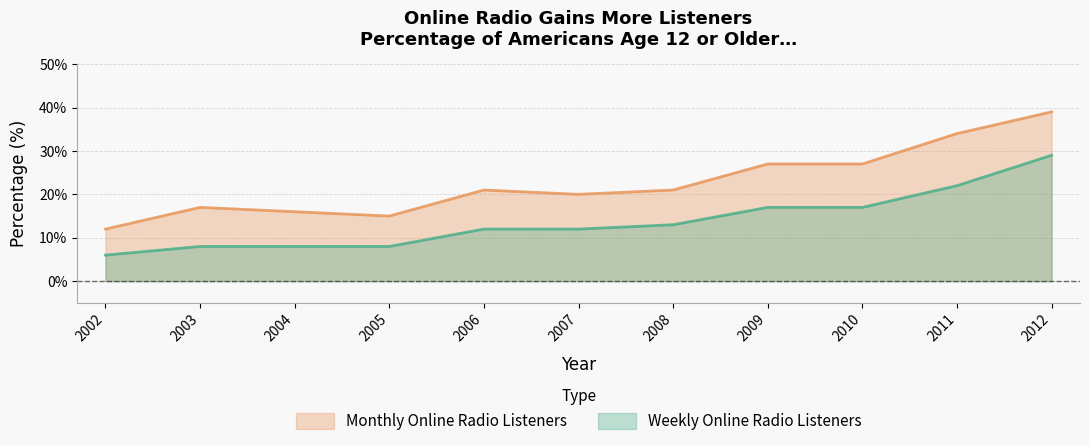

What are all the series names shown in the legend?

Monthly Online Radio Listeners, Weekly Online Radio Listeners